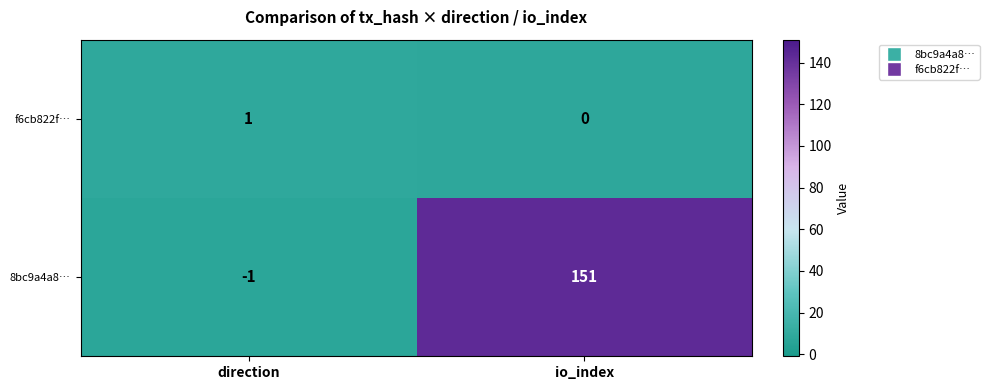

Reading right to left, extract all data points from this chart.

io_index=0	direction=1